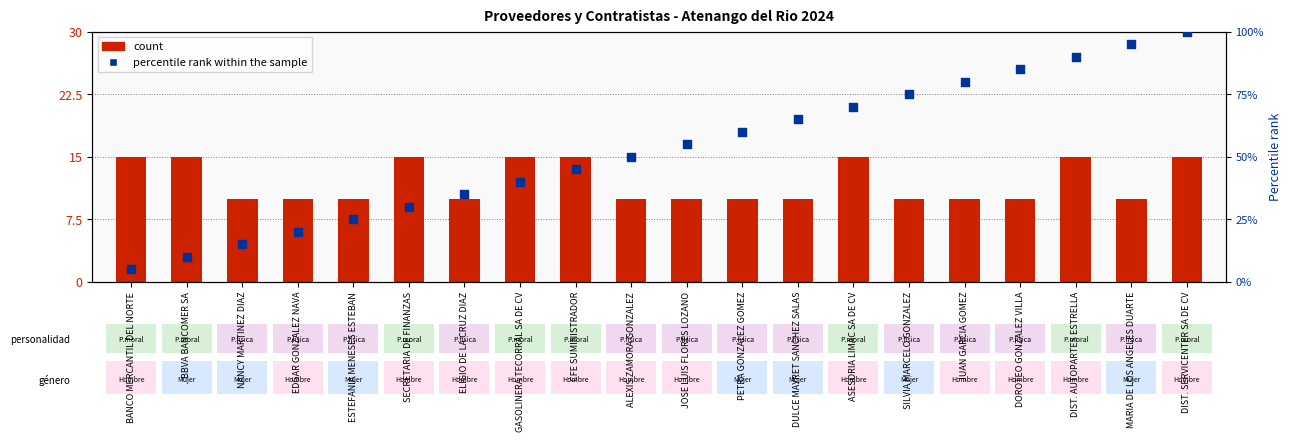

Which series contains the lowest Y value?

percentile rank within the sample